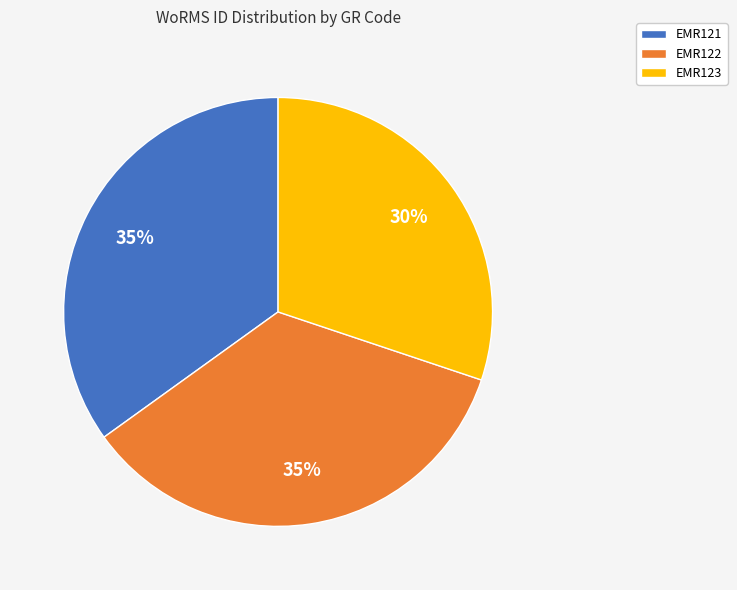

What is the smallest slice in the pie chart?

EMR123